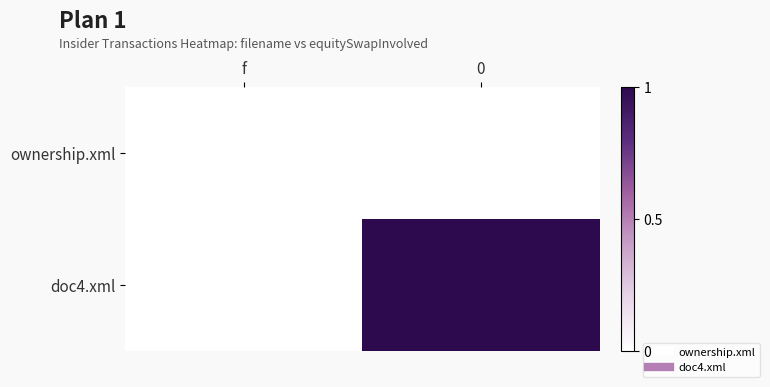

Which series has the largest range (max minus min)?

doc4.xml